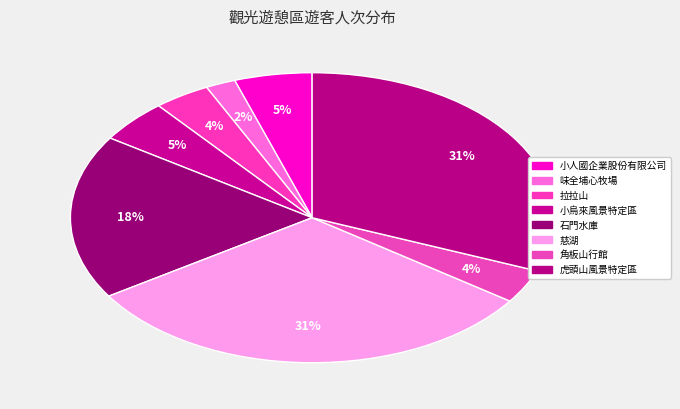

To the nearest percent, what is the combined percentage of 拉拉山 and 虎頭山風景特定區?

35%